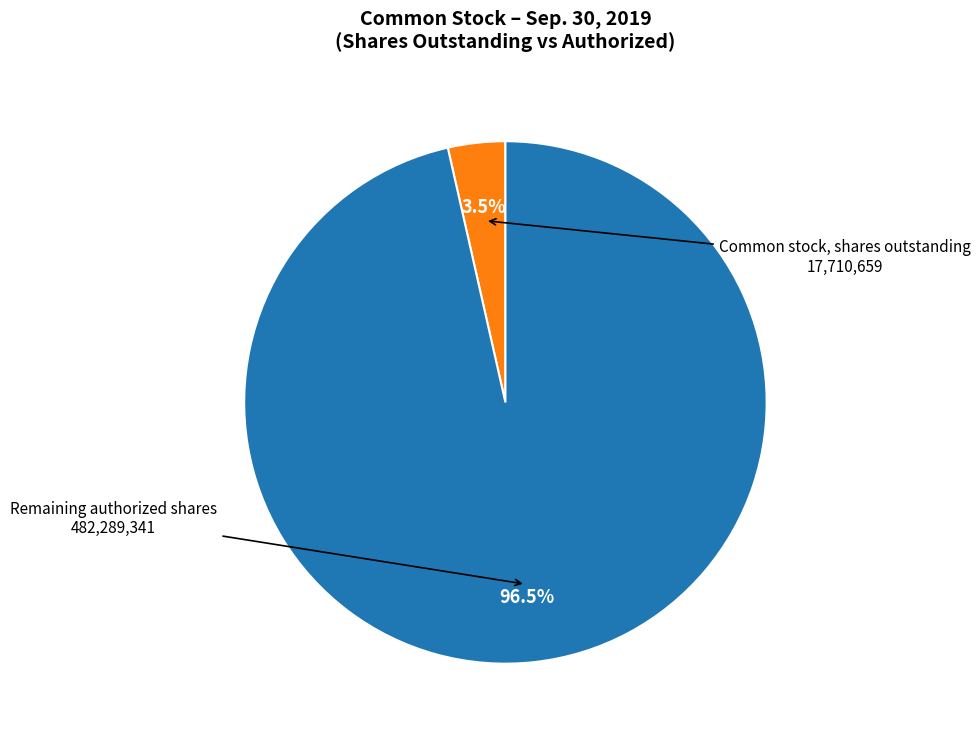

Count the number of slices in the pie.

2